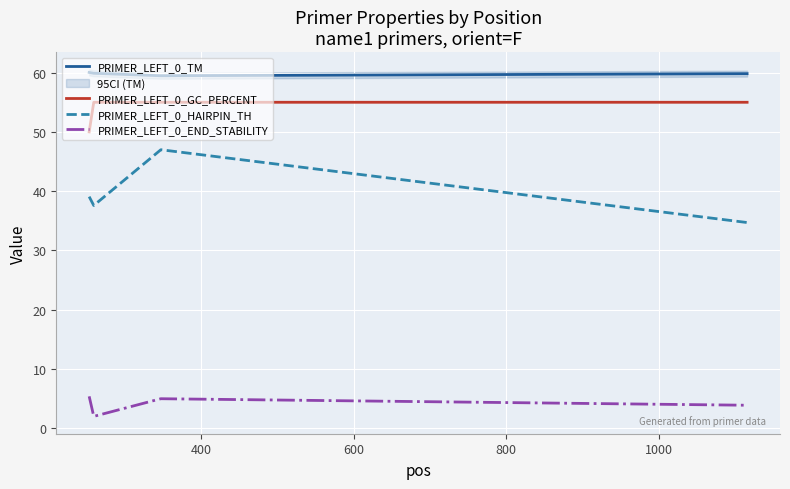

What is the minimum value for PRIMER_LEFT_0_HAIRPIN_TH?

34.7